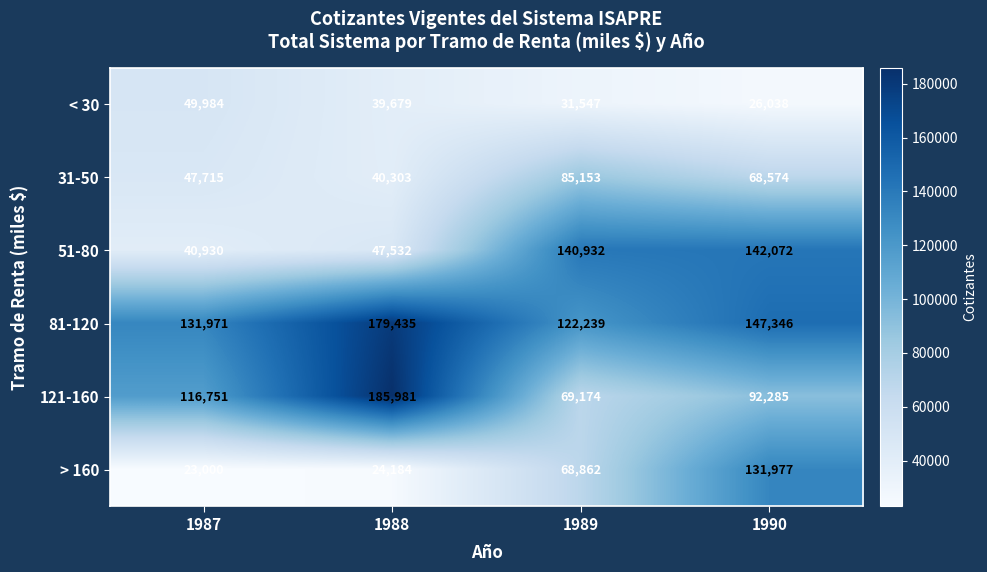

At which category is the sum across all series the highest?

1990